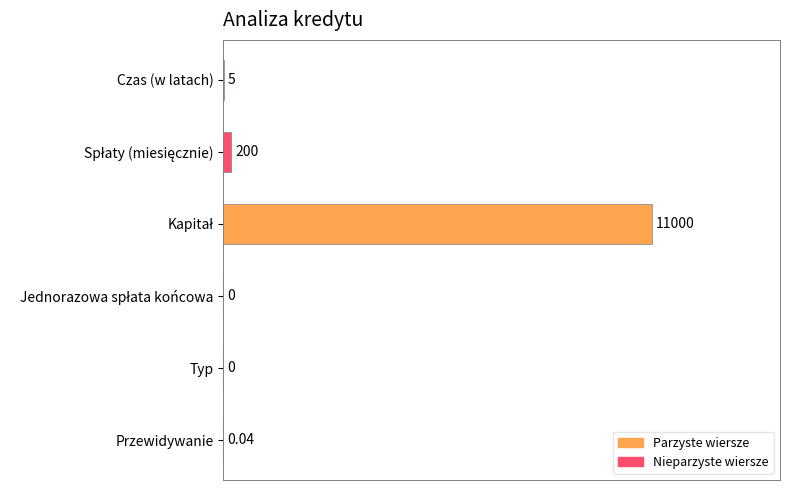

Are the bars horizontal?

Yes